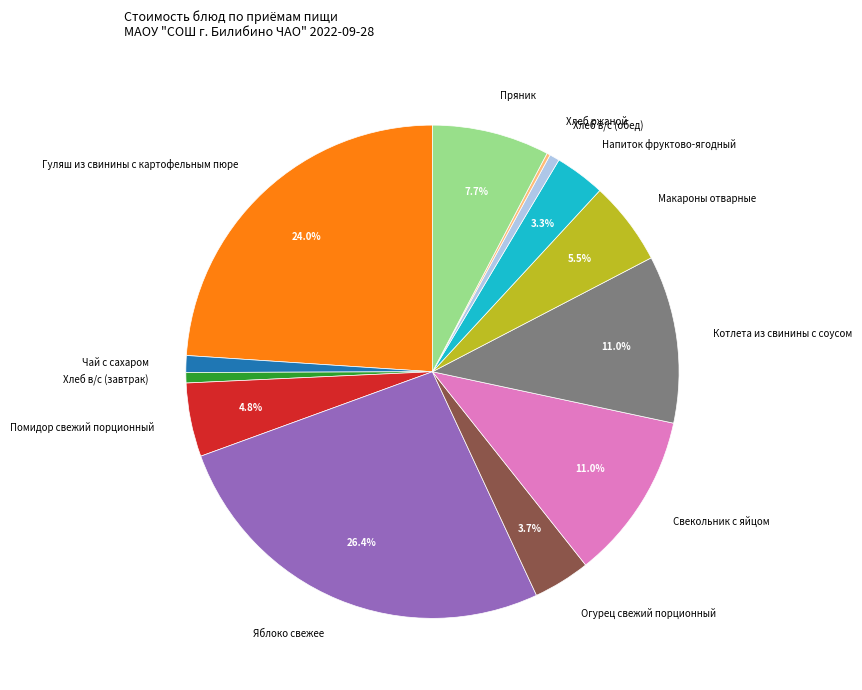

Which slice is the largest?

Яблоко свежее